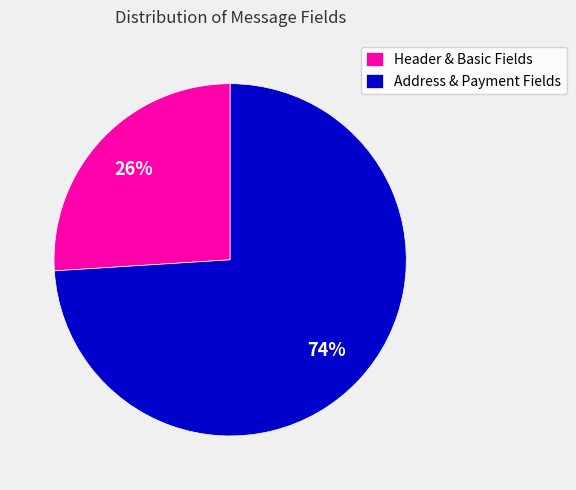

Combined, do Header & Basic Fields and Address & Payment Fields account for over 50%?

Yes